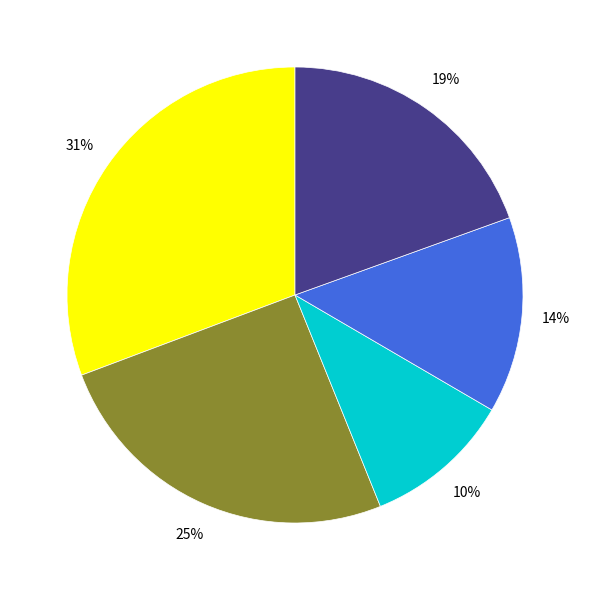

How many segments does this pie chart have?

5